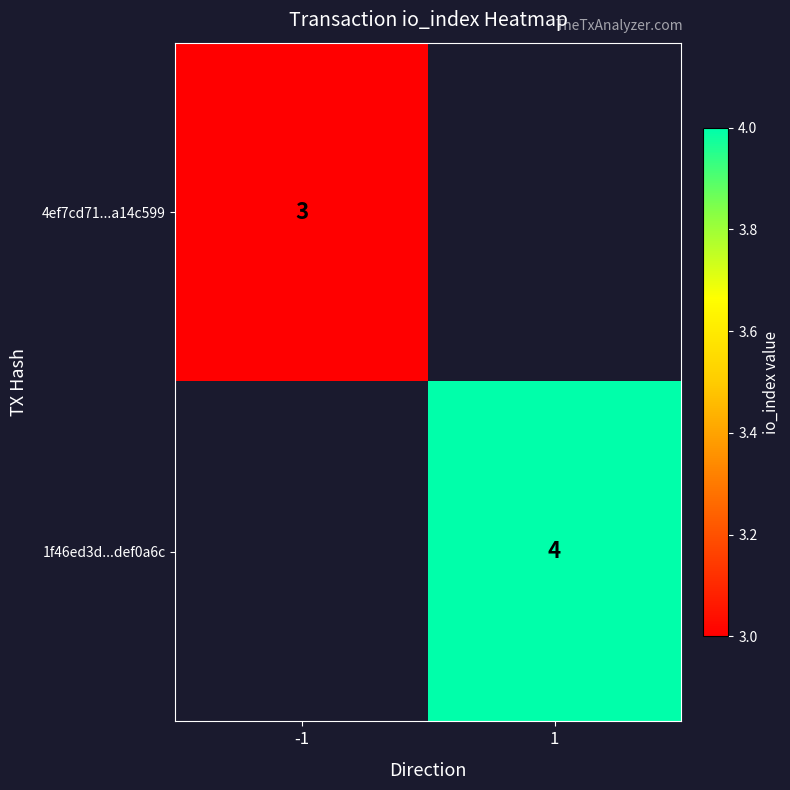

The 4ef7cd71...a14c599 series shows 3 at -1. True or false?

True